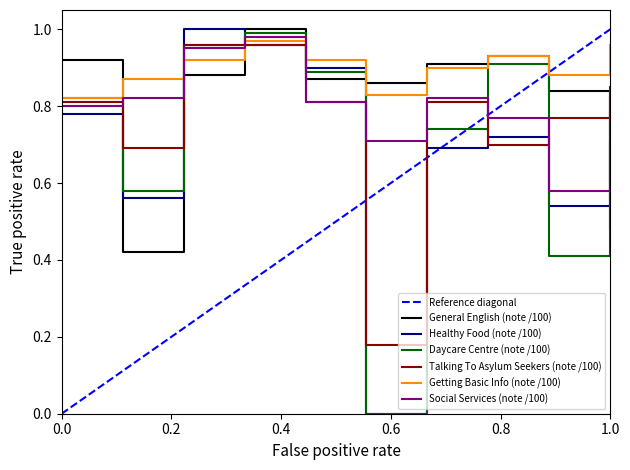

What is the sum of all Daycare Centre (note /100) values?

7.1